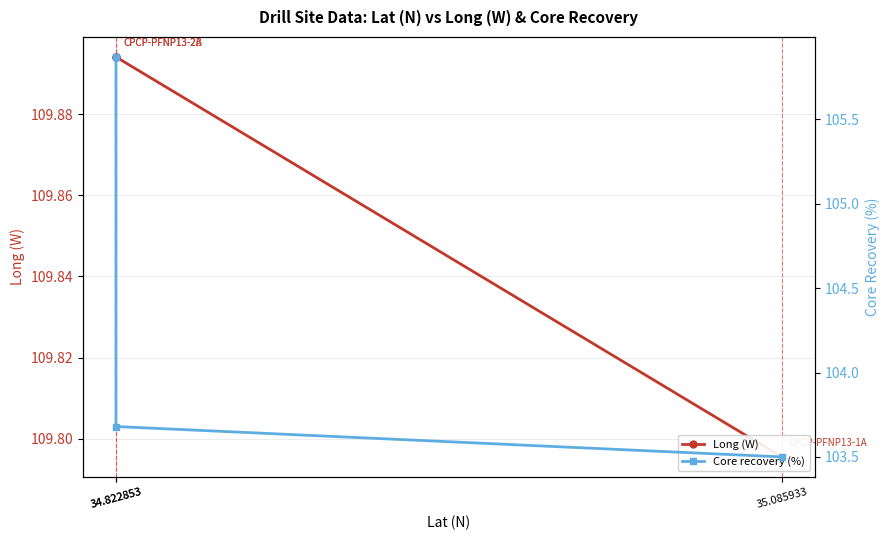

What is the label of the 3rd point from the right?

34.822853